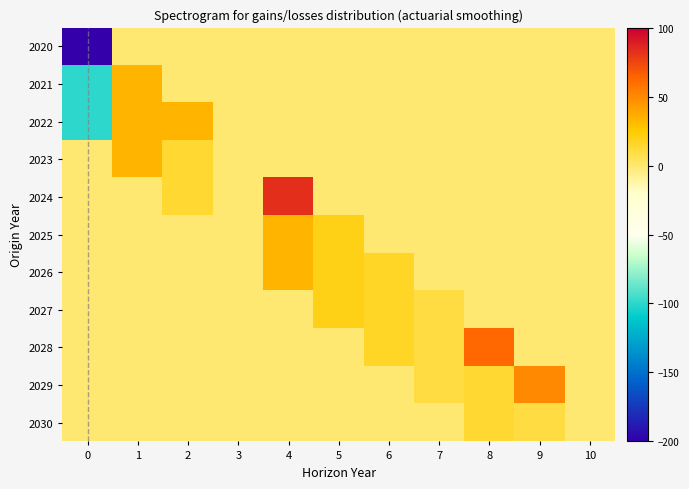

How many series are shown in this chart?

11